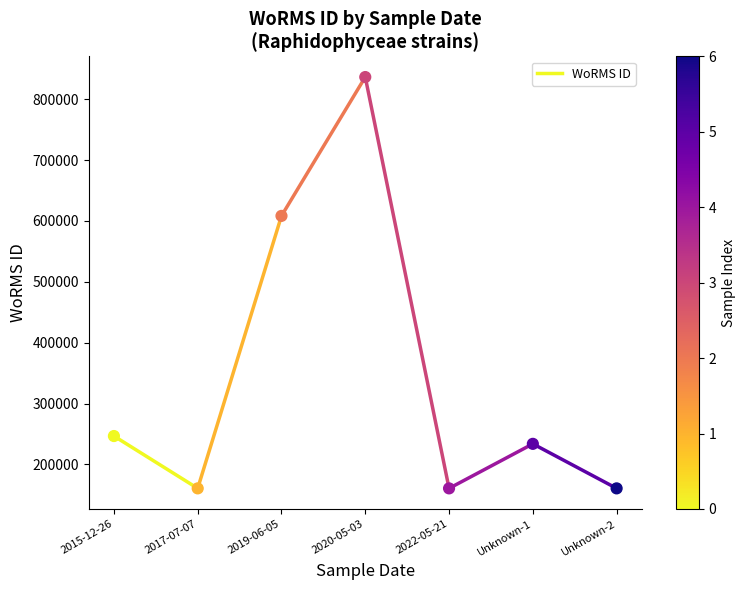

What is the average Y value?

343854